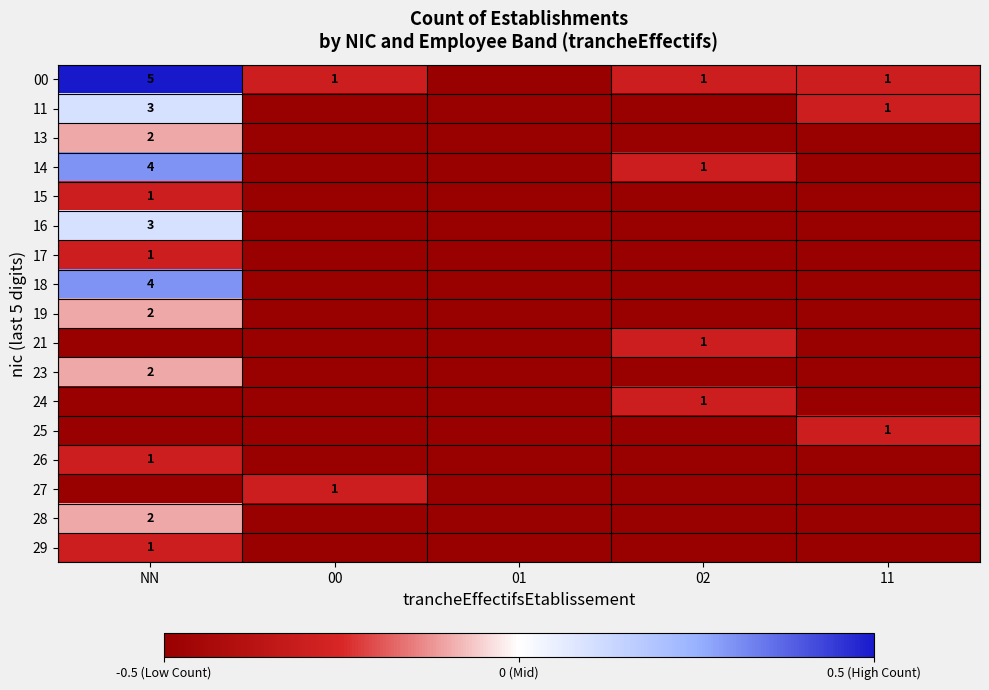

At which category is the sum across all series the highest?

NN